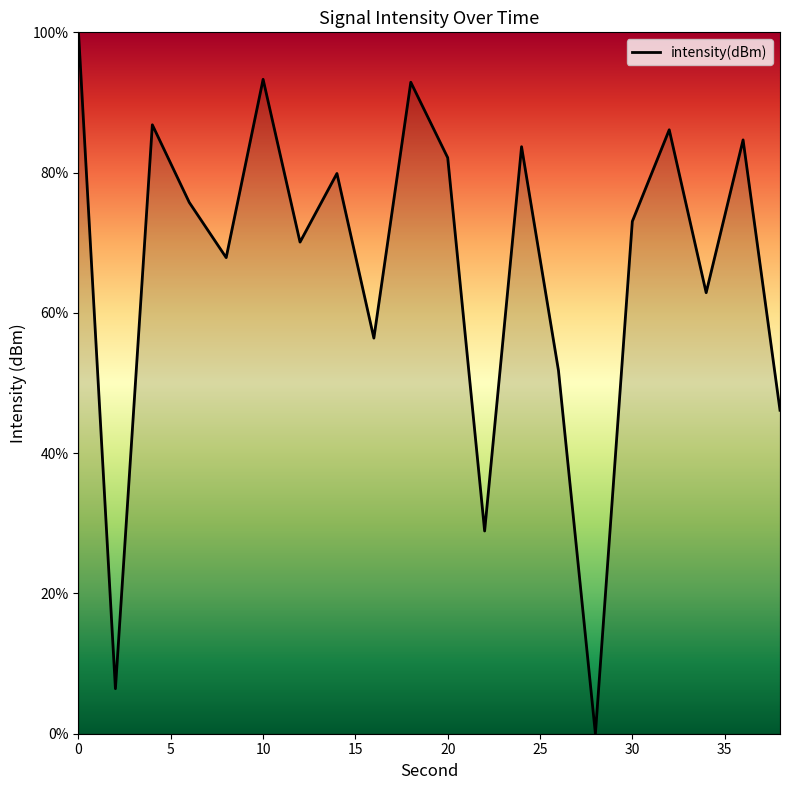

What is the difference between the maximum and minimum values?

100.0